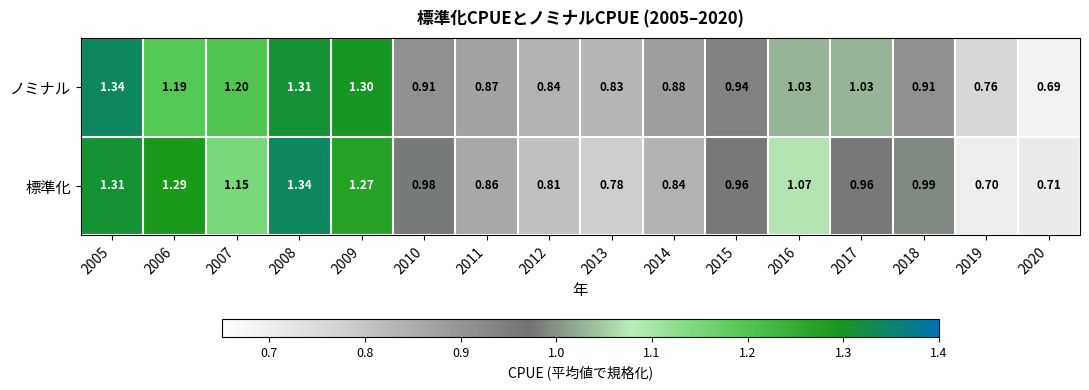

Which series has the widest spread of values?

ノミナル